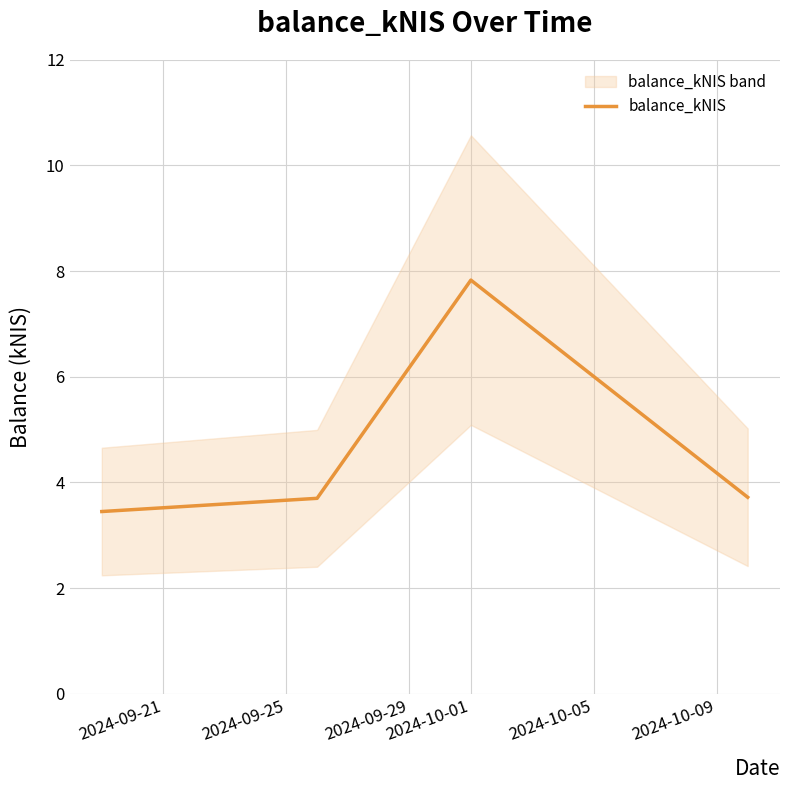

How many points are higher than both their immediate neighbors (excluding endpoints)?

1